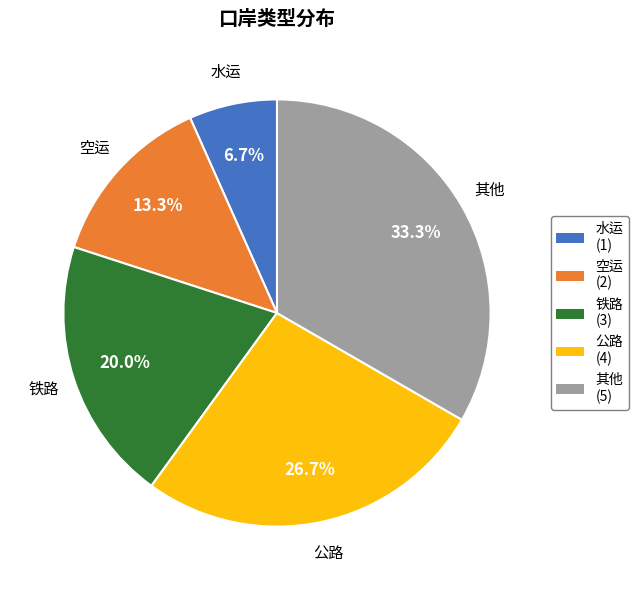

Rank the categories by value from lowest to highest.

水运, 空运, 铁路, 公路, 其他